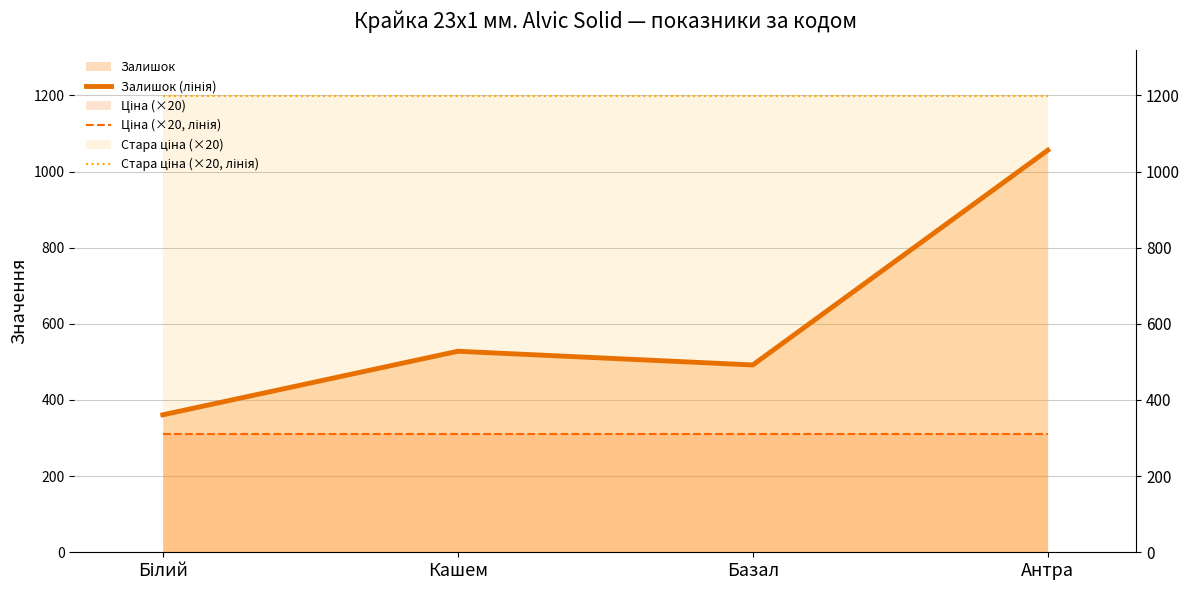

Between Антра and Базал, which is larger?

Антра